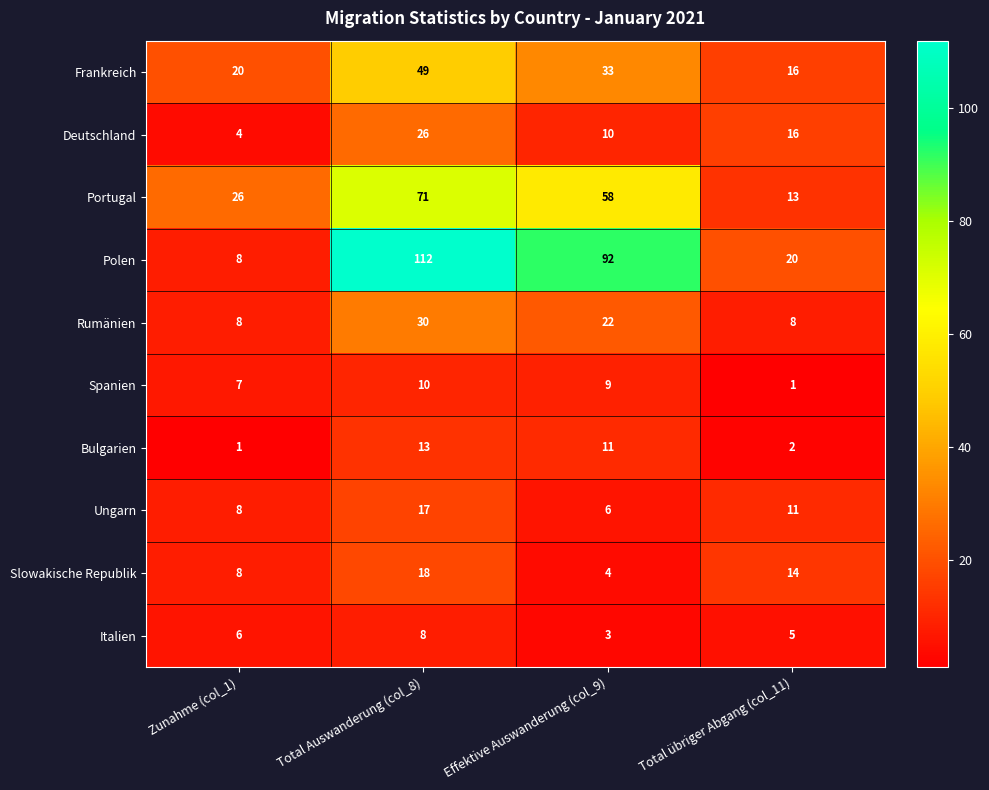

What is the difference between the second highest and minimum values in the Spanien series?

8